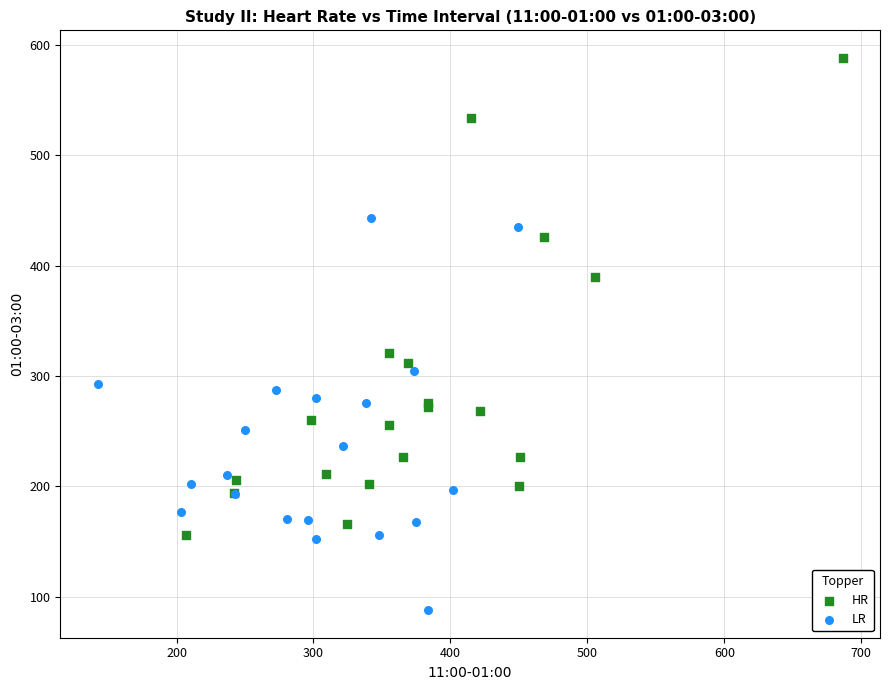

Which series contains the lowest Y value?

LR